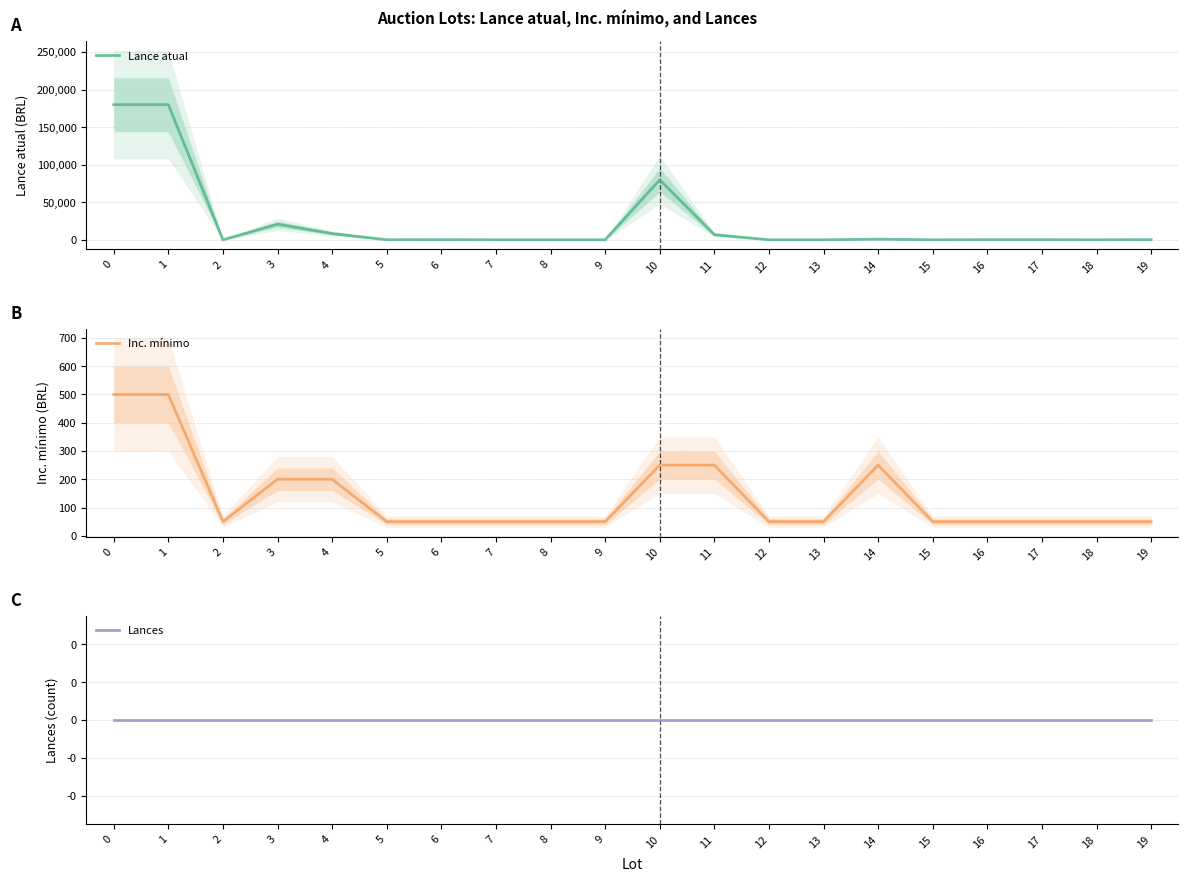

What is the sum of all Inc. mínimo values?

2800